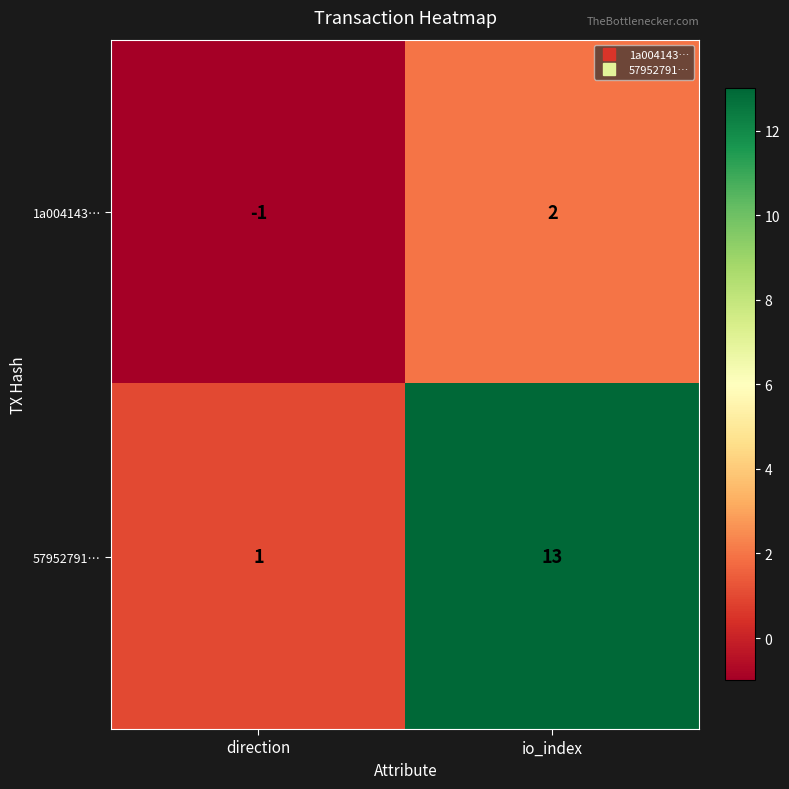

At which label is 1a004143… closest to 0?

direction